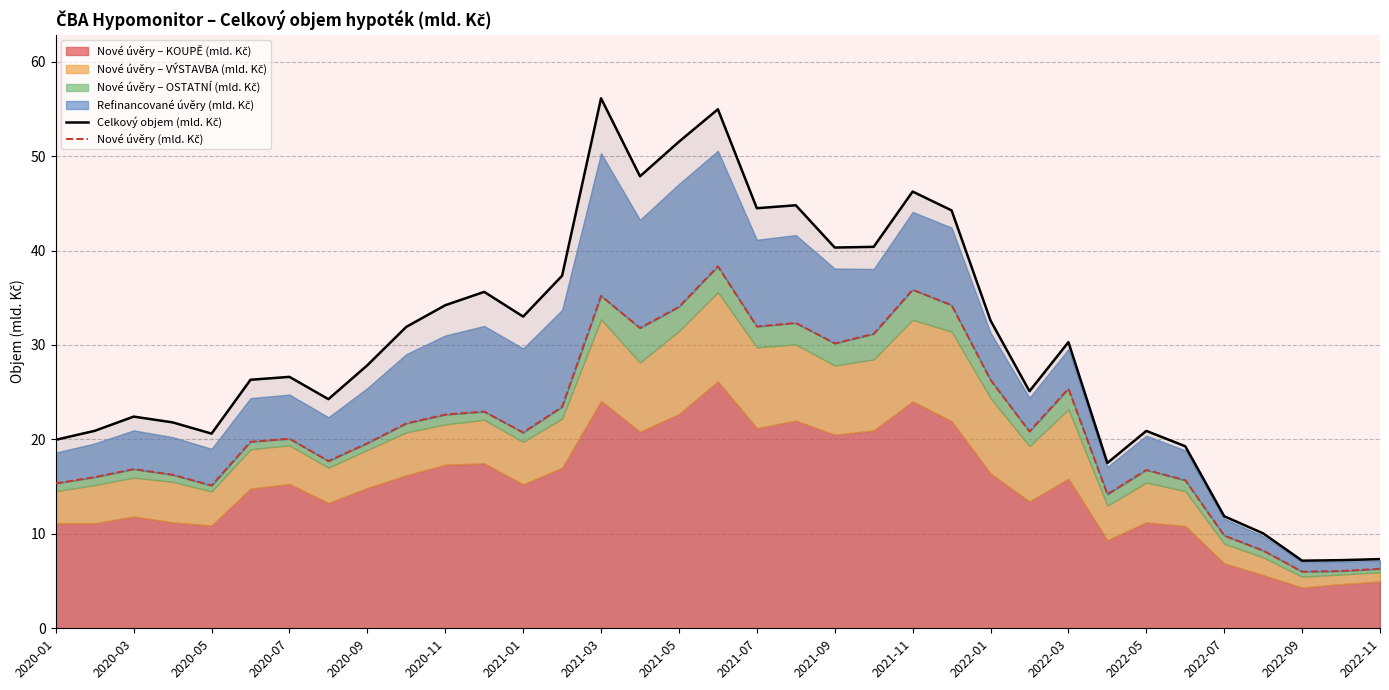

Reading left to right, list all the values displayed in this chart.

Celkový objem (mld. Kč): 20.0	20.9	22.4	21.8	20.6	26.3	26.6	24.3	27.9	31.9	34.2	35.6	33.0	37.3	56.1	47.9	51.5	55.0	44.5	44.8	40.3	40.4	46.2	44.3	32.6	25.1	30.3	17.5	20.9	19.3	11.9	10.1	7.2	7.2	7.3
Nové úvěry (mld. Kč): 15.3	16.0	16.9	16.3	15.1	19.7	20.1	17.7	19.6	21.7	22.6	22.9	20.7	23.5	35.2	31.8	34.0	38.3	32.0	32.3	30.2	31.2	35.9	34.2	26.3	20.8	25.4	14.2	16.8	15.7	9.8	8.2	6.0	6.1	6.3